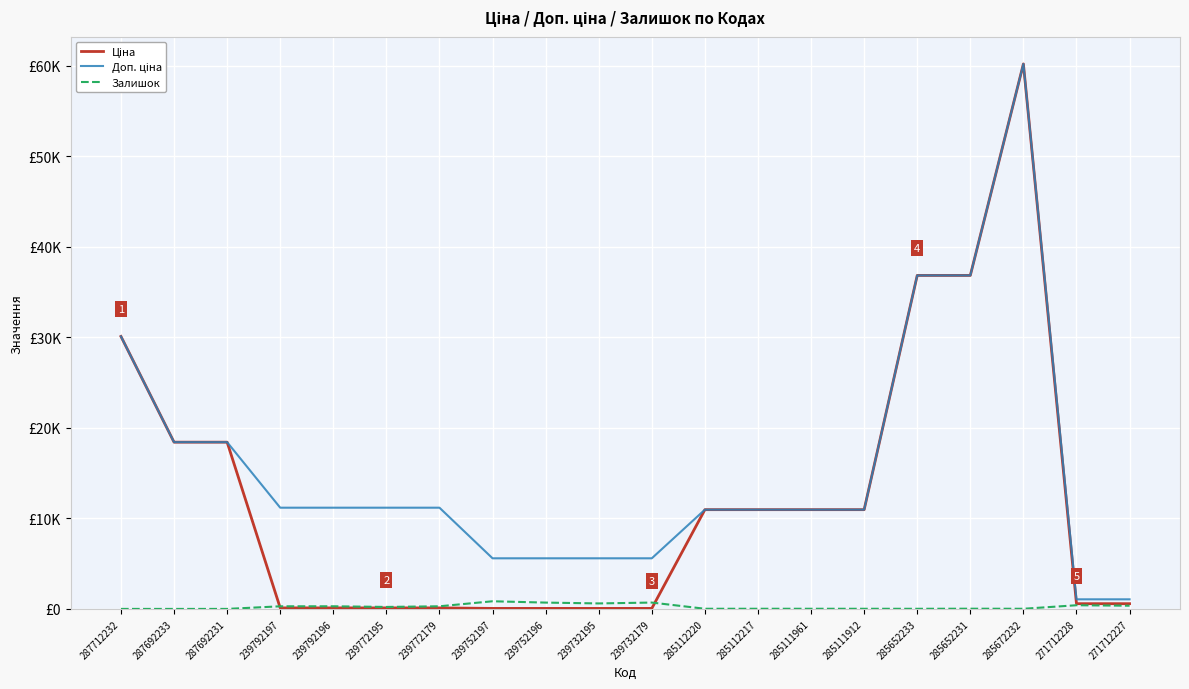

Reading left to right, list all the values displayed in this chart.

Ціна: 30102.8	18420.9	18420.9	111.8	111.8	111.8	111.8	55.9	55.9	55.9	55.9	10964.4	10964.4	10964.4	10964.4	36841.8	36841.8	60205.6	578.1	578.1
Доп. ціна: 30102.8	18420.9	18420.9	11182.0	11182.0	11182.0	11182.0	5591.0	5591.0	5591.0	5591.0	10964.4	10964.4	10964.4	10964.4	36841.8	36841.8	60205.6	1060.0	1060.0
Залишок: 0.0	0.0	0.0	289.0	290.0	218.0	290.0	845.0	698.0	606.0	702.0	17.0	17.0	17.0	15.0	14.0	23.0	16.0	405.0	353.0